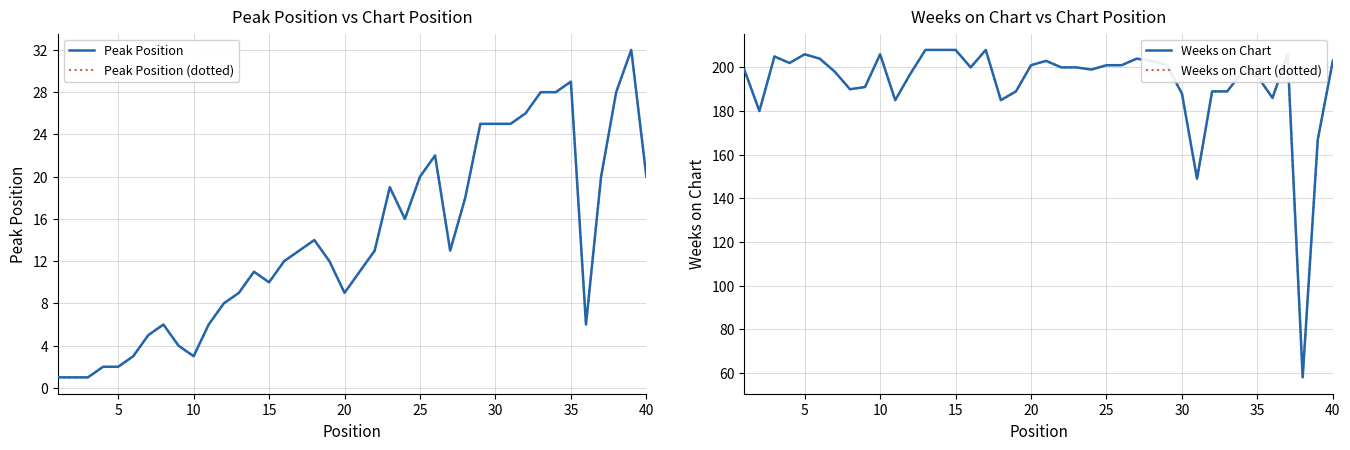

The value of Peak Position (dotted) at 27 is 30. True or false?

False